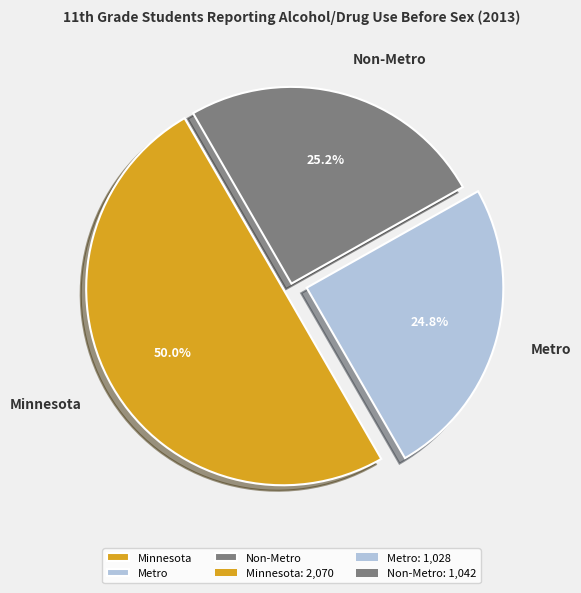

To the nearest percent, what is the difference between the Non-Metro and Minnesota slice percentages?

25%